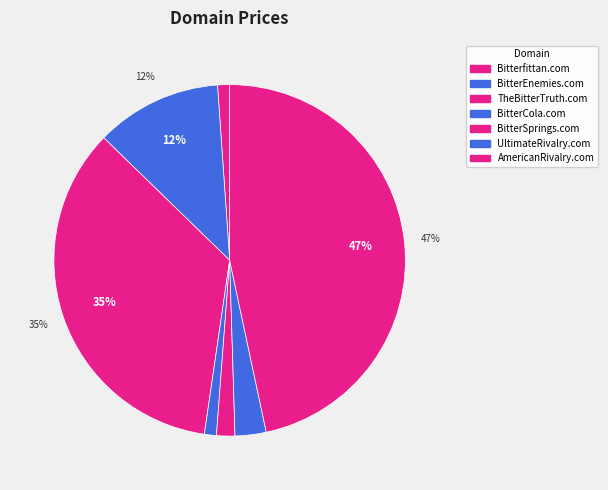

Does any single category account for the majority?

No